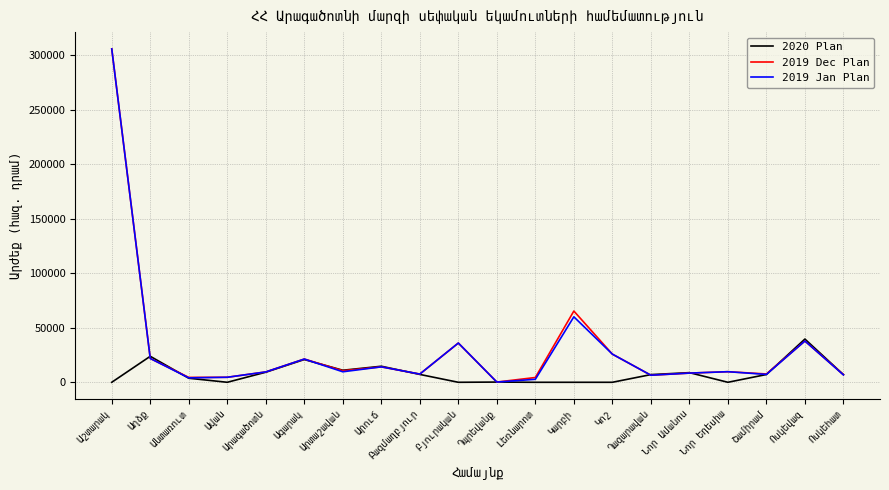

What is the maximum value shown in the chart?

305670.0